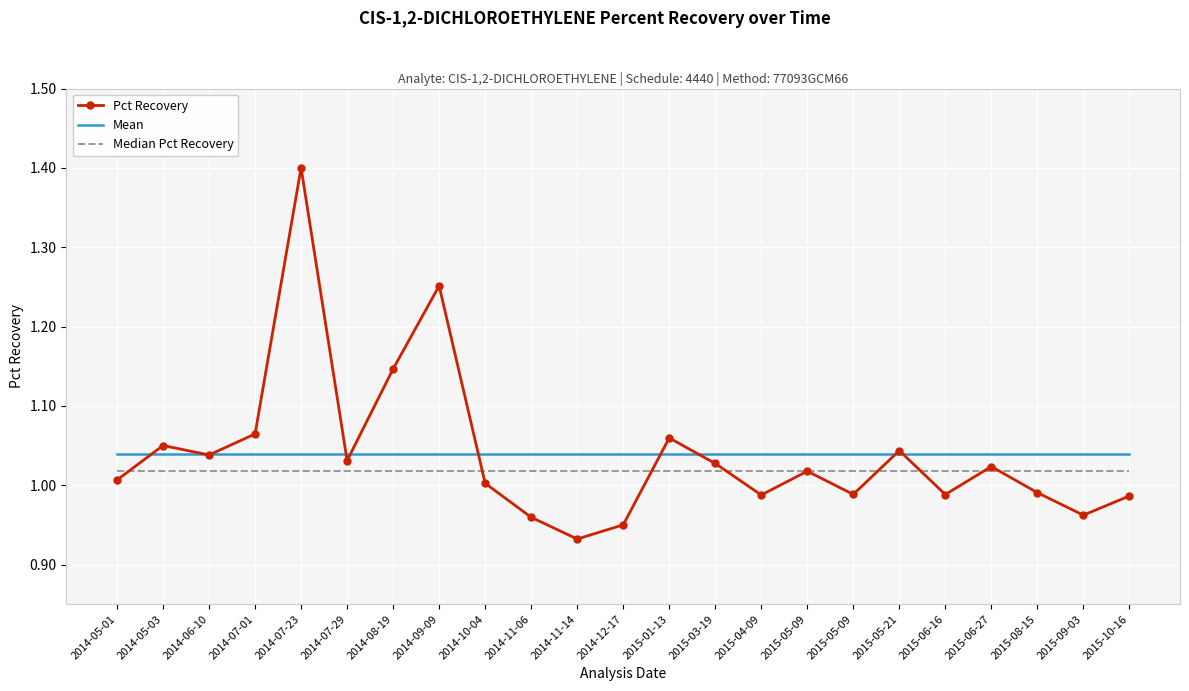

How many series are shown in this chart?

3